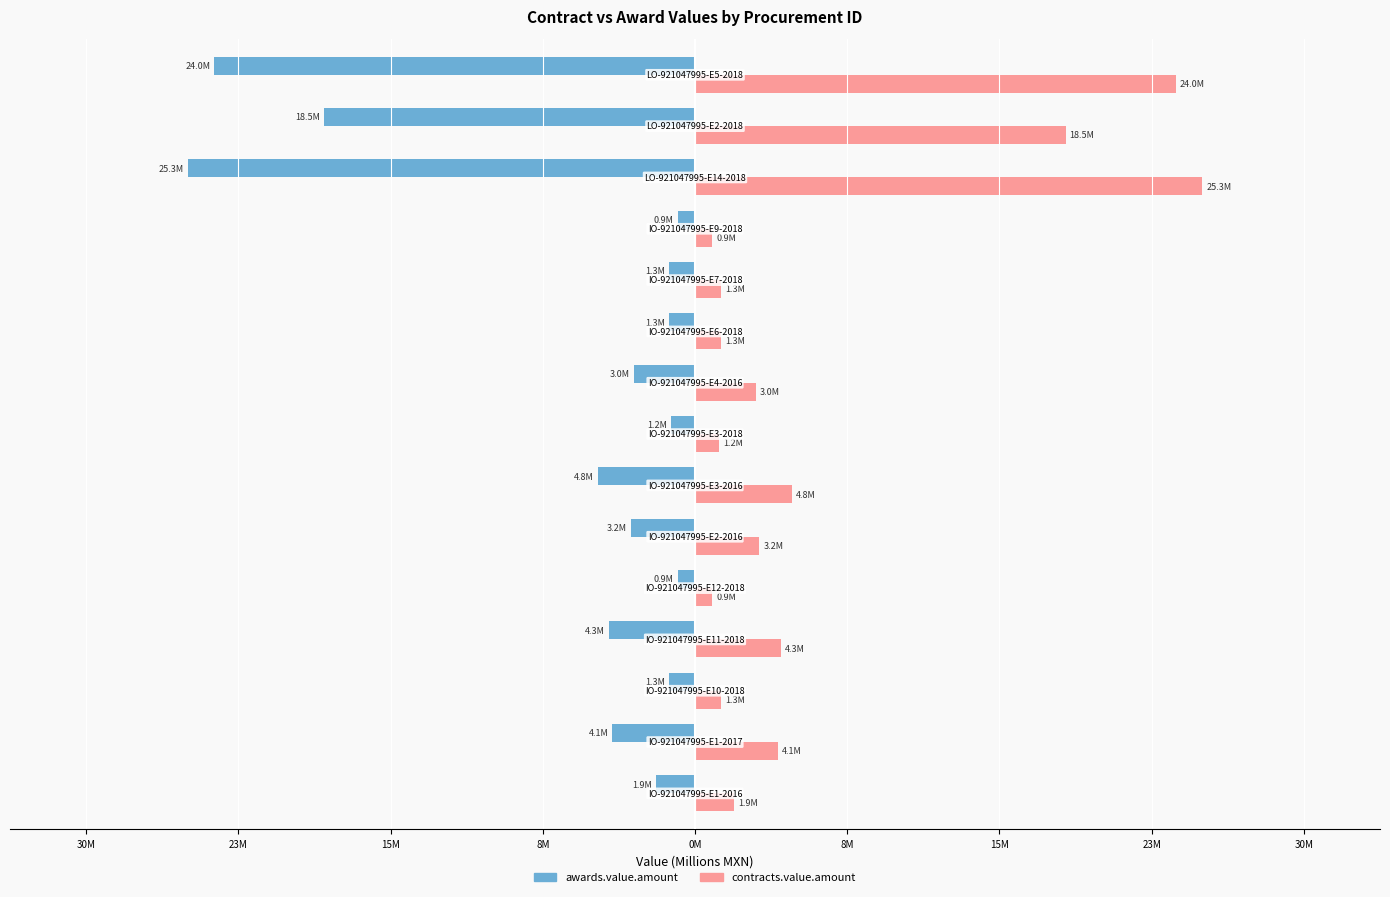

What are all the series names shown in the legend?

awards.value.amount, contracts.value.amount